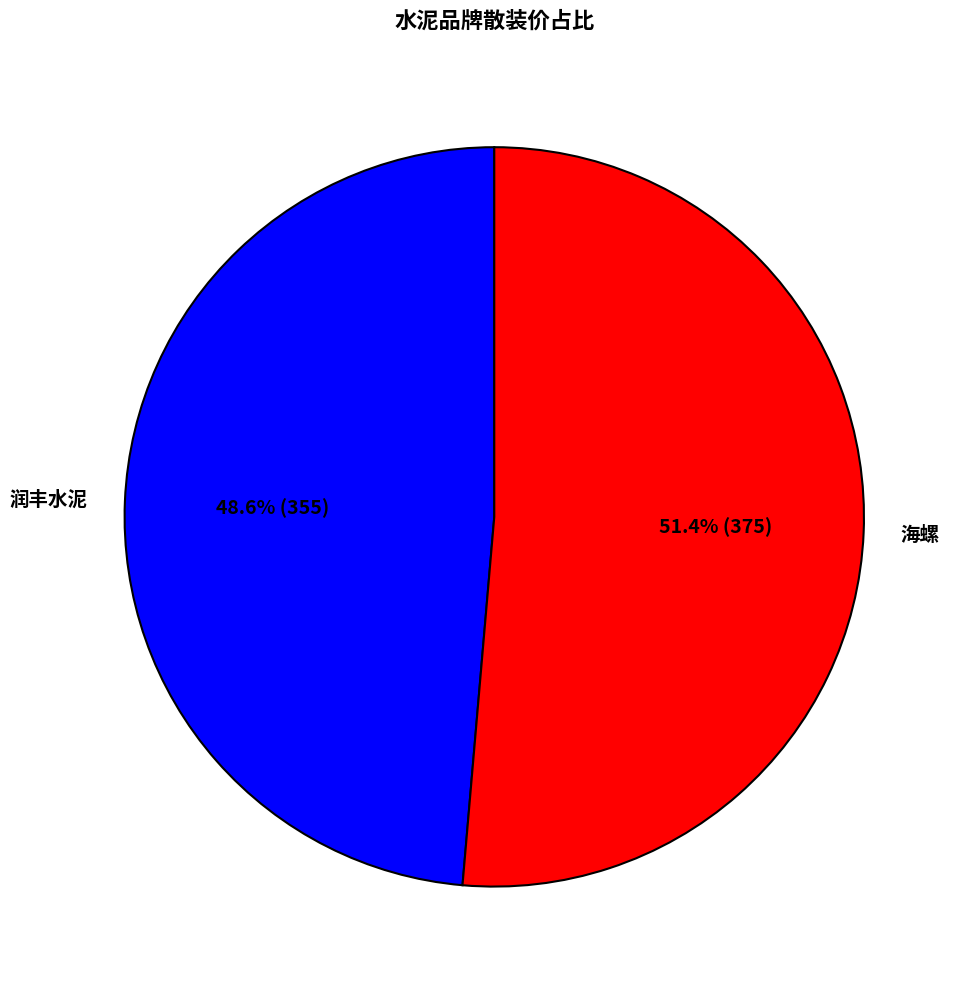

True or false: 海螺 accounts for 51% of the total.

True